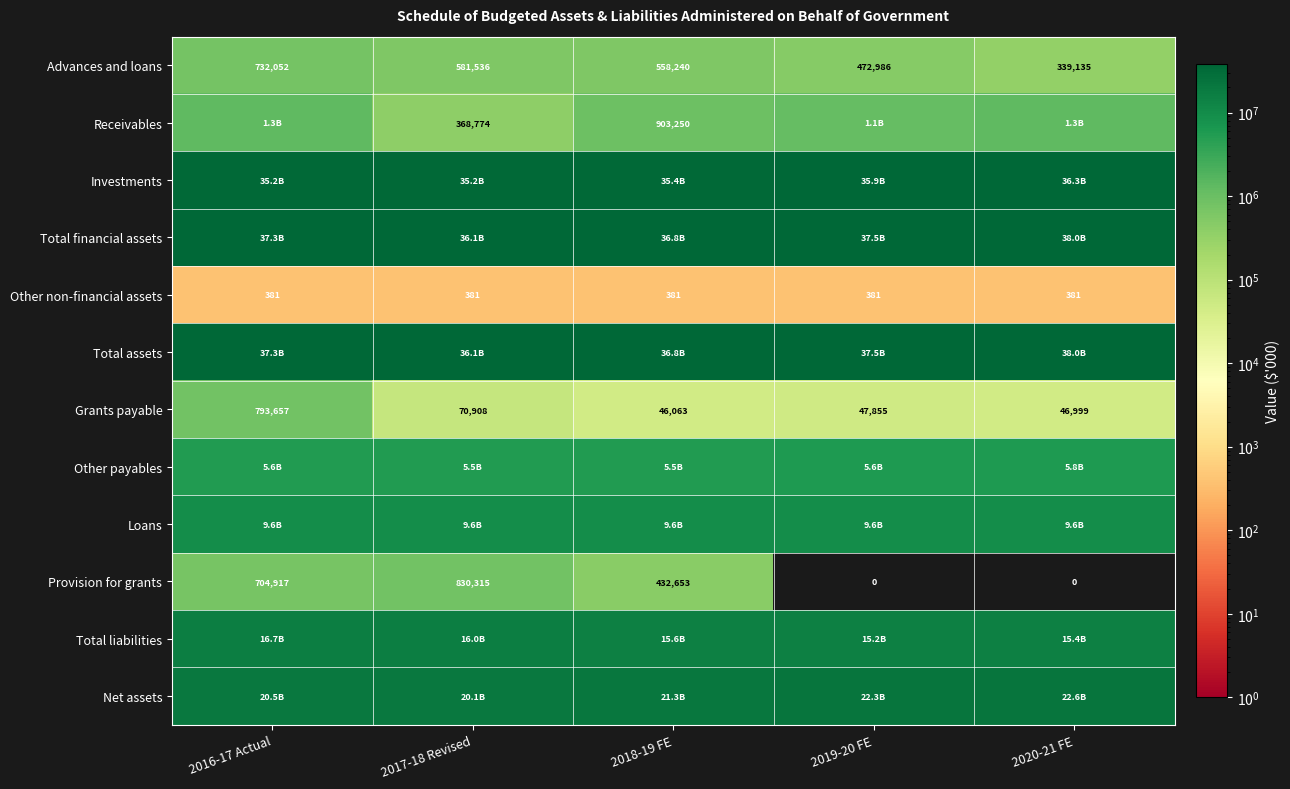

Is the value of Provision for grants at 2019-20 FE greater than the value of Advances and loans at 2017-18 Revised?

No